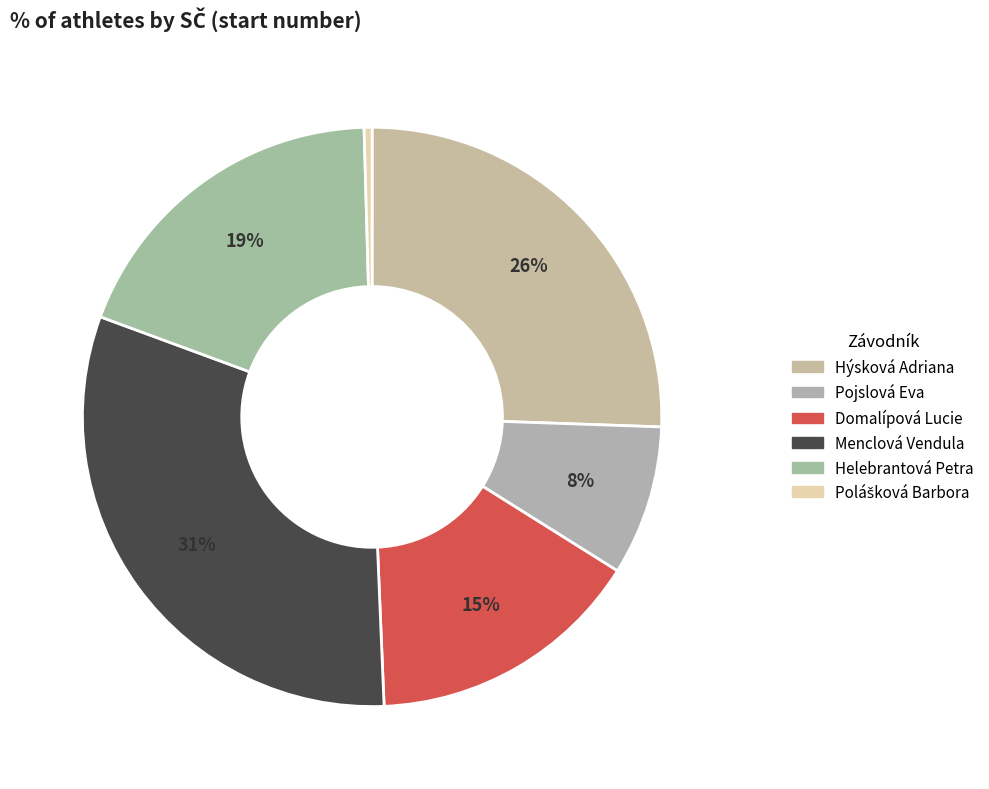

The Menclová Vendula slice represents 31% of the pie. True or false?

True